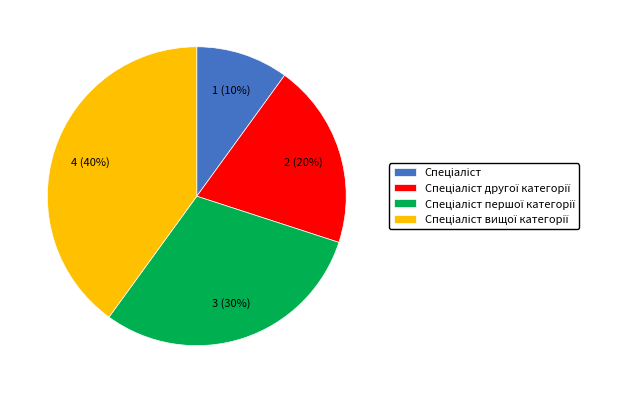

To the nearest percent, what is the difference between the largest and smallest slice percentages?

30%